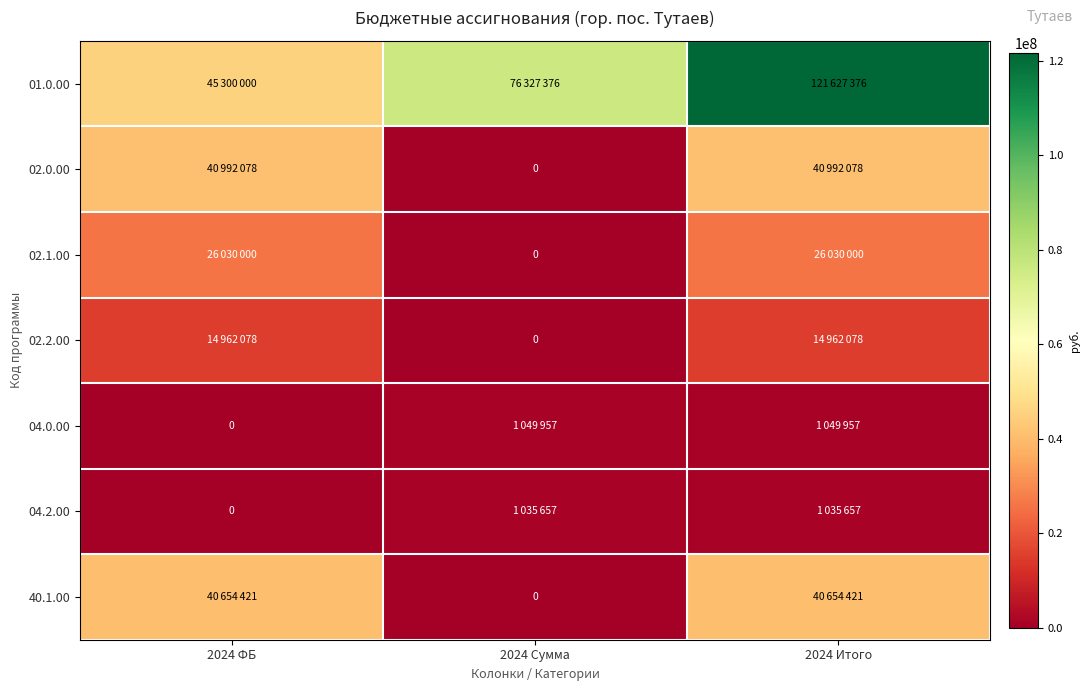

What is the difference between the highest and lowest values at 2024 Сумма?

76327376